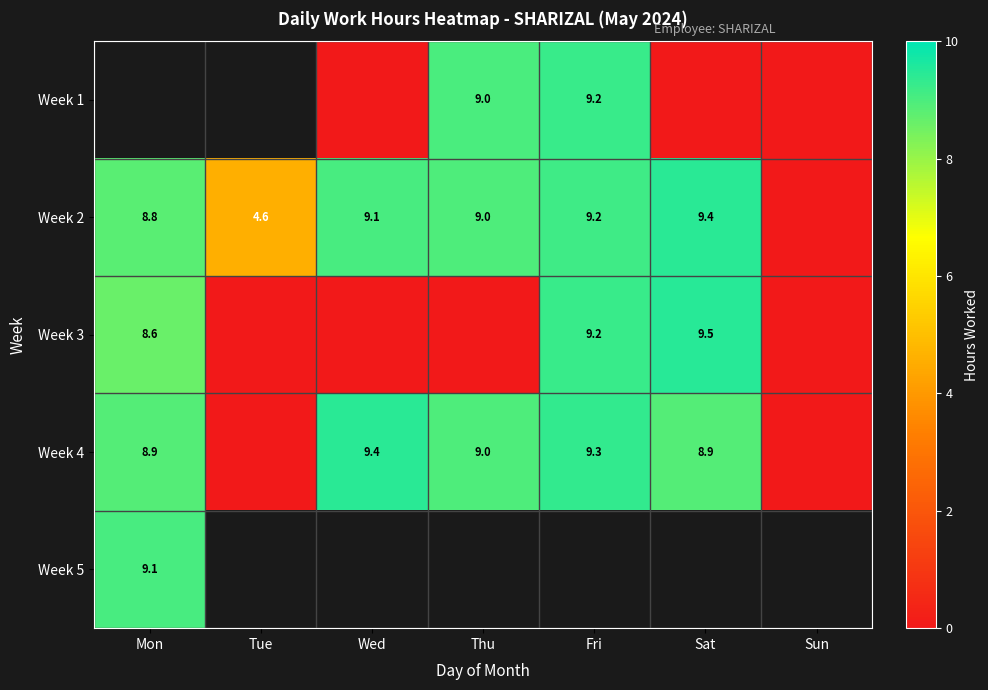

True or false: Week 4 has a value of 16.5 at Fri.

False